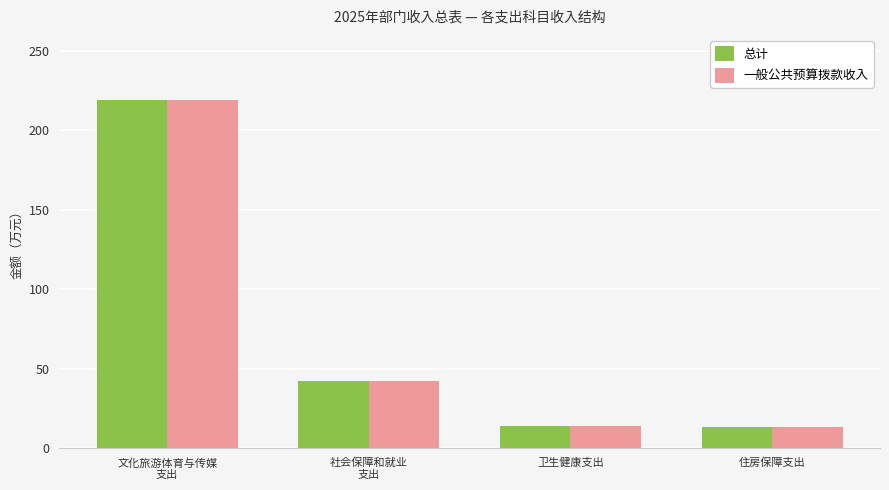

Is it true that 一般公共预算拨款收入 equals 42.4 at 社会保障和就业
支出?

True